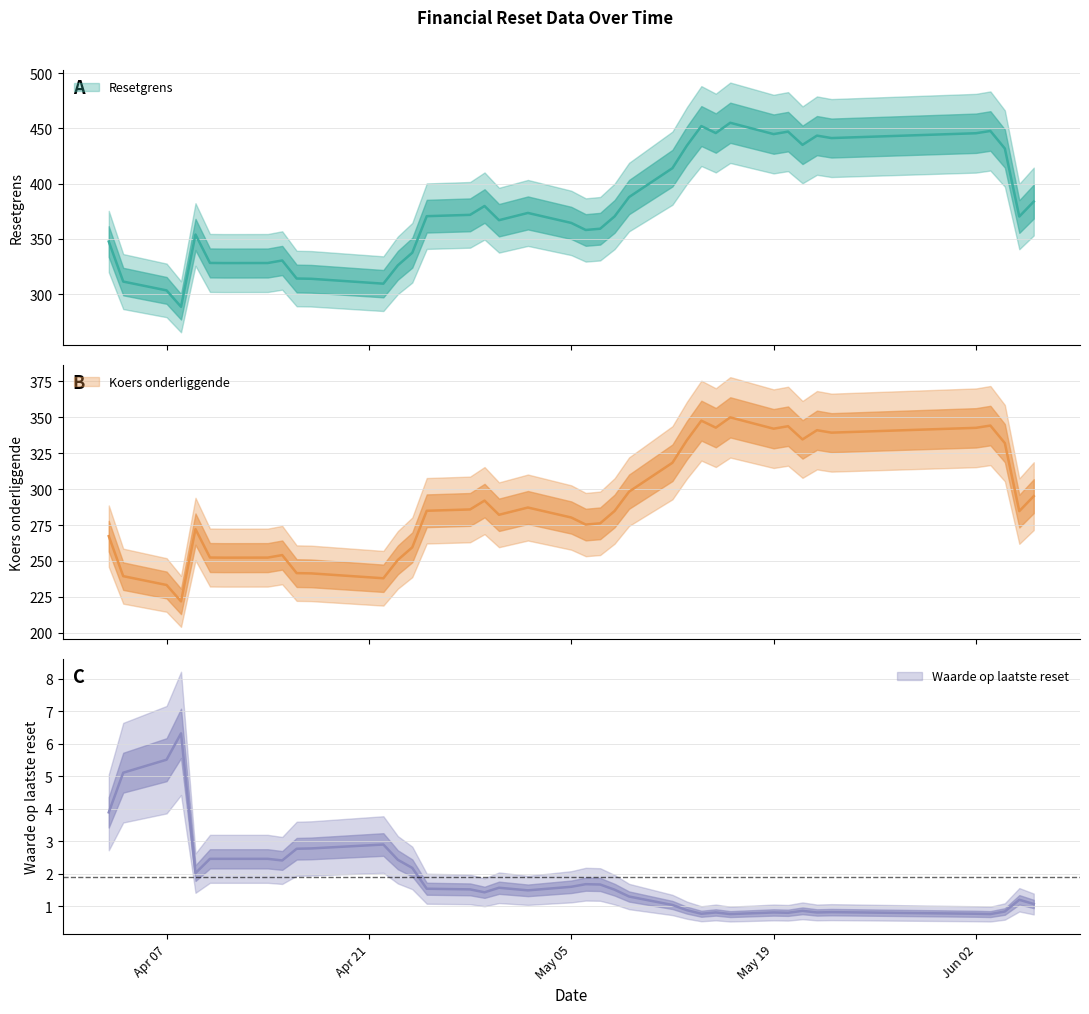

Which series has the largest range (max minus min)?

Resetgrens